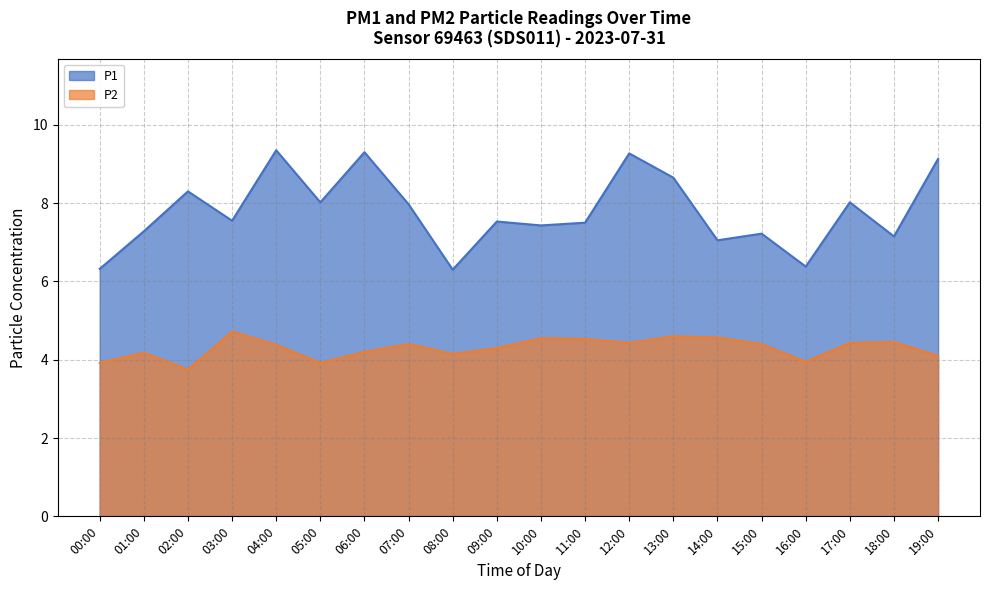

Reading left to right, what are all the values shown in this chart?

P1: 6.3	7.3	8.3	7.5	9.3	8.0	9.3	8.0	6.3	7.5	7.4	7.5	9.3	8.7	7.0	7.2	6.4	8.0	7.2	9.1
P2: 3.9	4.2	3.8	4.7	4.4	3.9	4.2	4.4	4.2	4.3	4.5	4.5	4.4	4.6	4.6	4.4	4.0	4.4	4.5	4.1